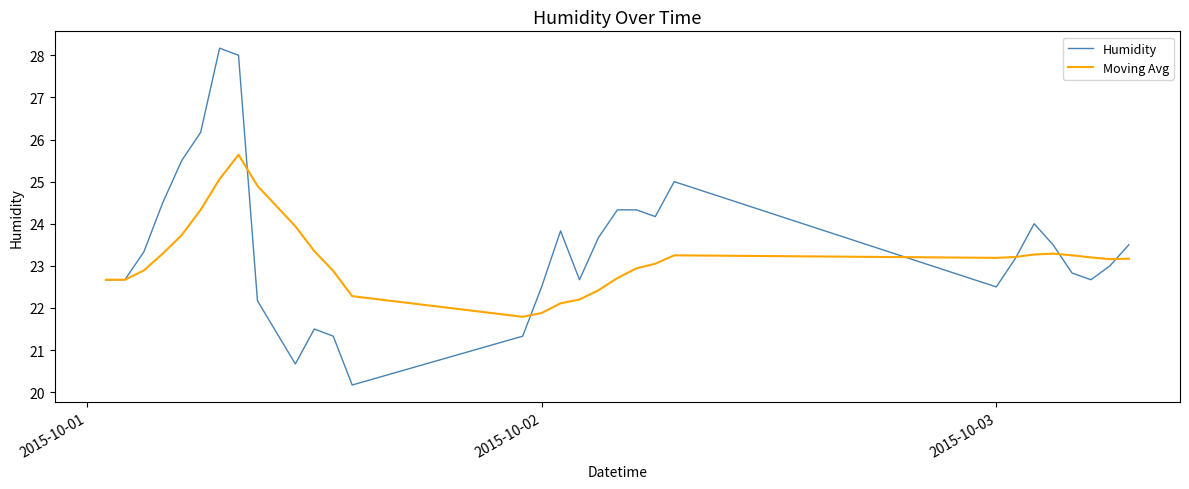

What is the minimum value shown in the chart?

20.2